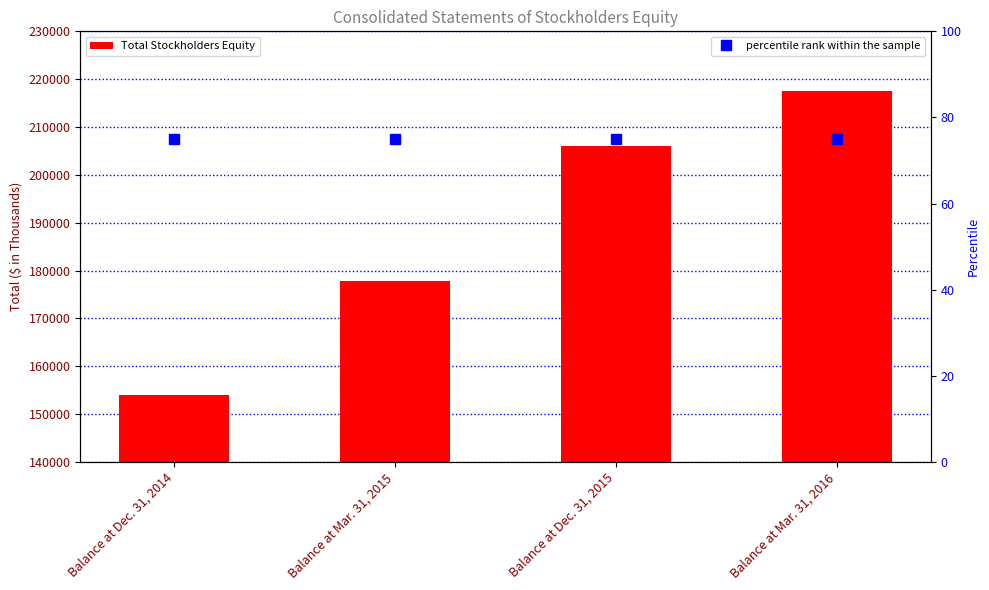

At Balance at Dec. 31, 2015, list the series in order from largest to smallest.

Total Stockholders Equity, percentile rank within the sample